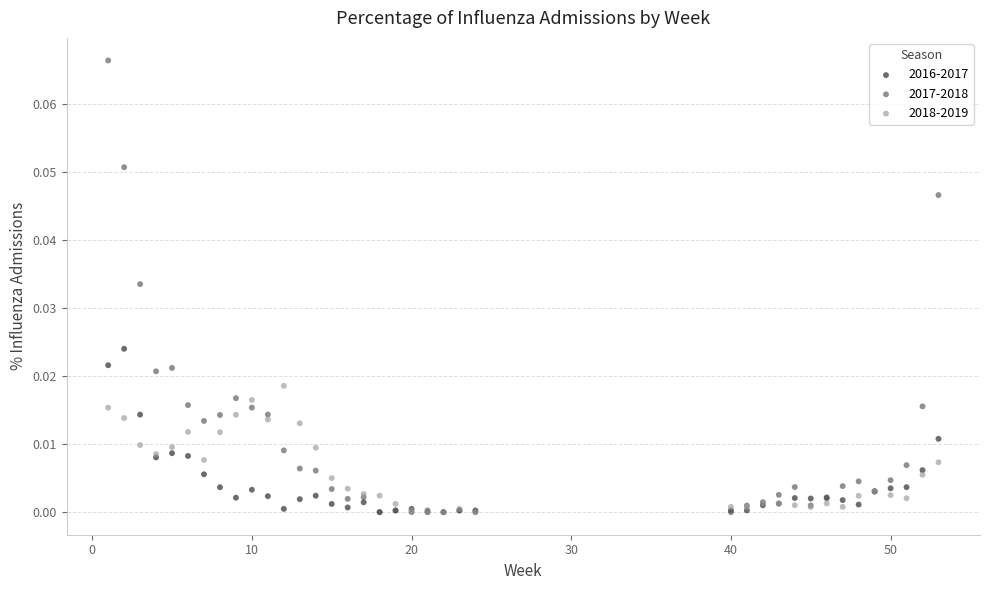

Which series contains the highest Y value?

2017-2018